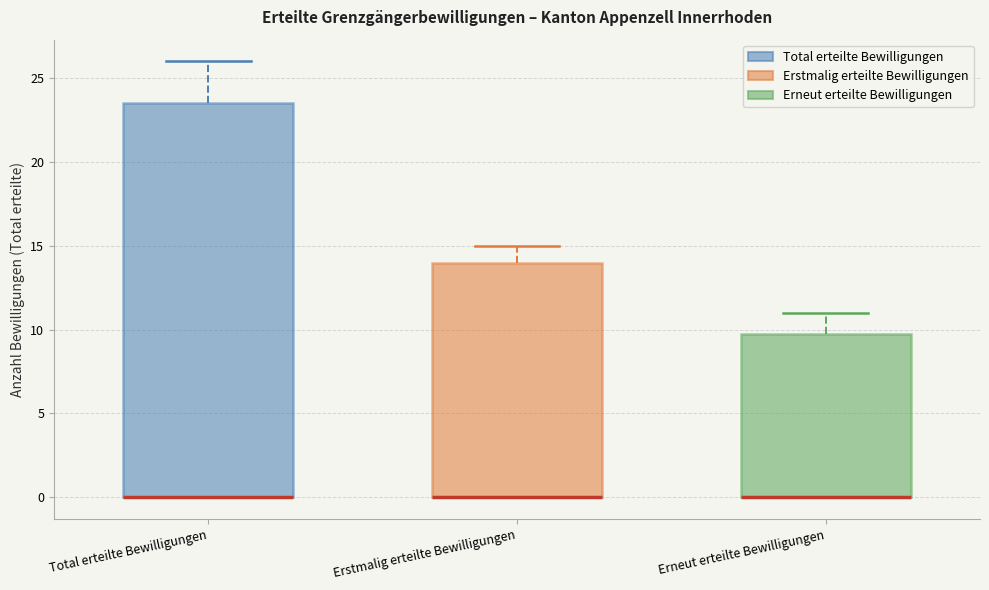

Comparing the boxes themselves (not the whiskers), which one is the tallest?

Total erteilte Bewilligungen